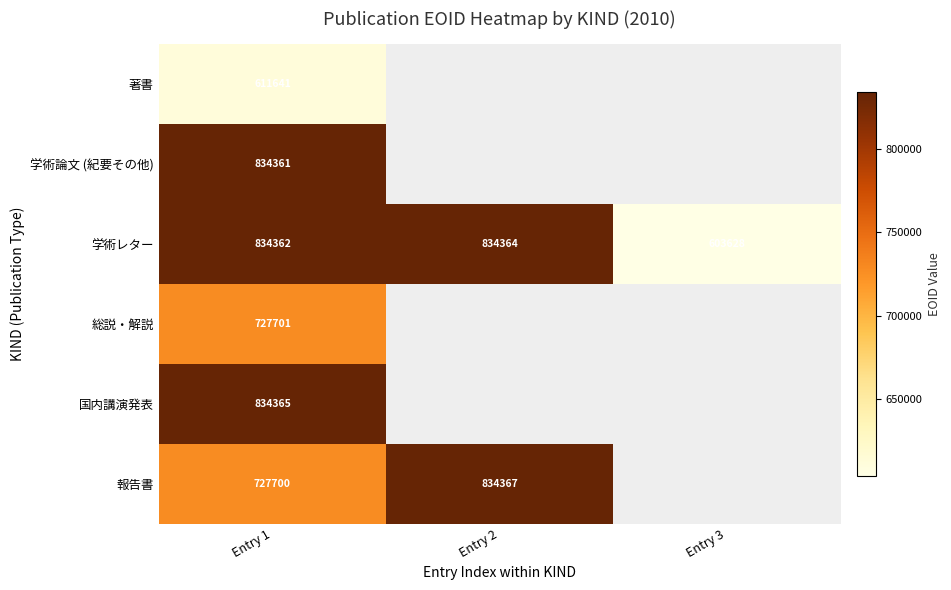

Is the value of 国内講演発表 at Entry 1 greater than the value of 報告書 at Entry 1?

Yes